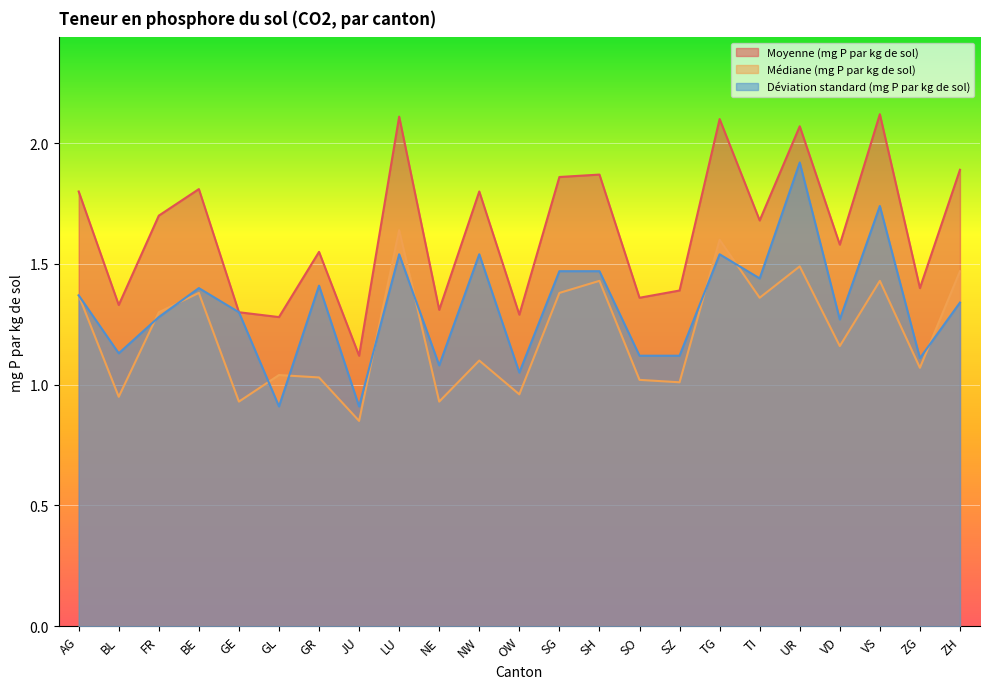

What is the total value across all series at SO?

3.5